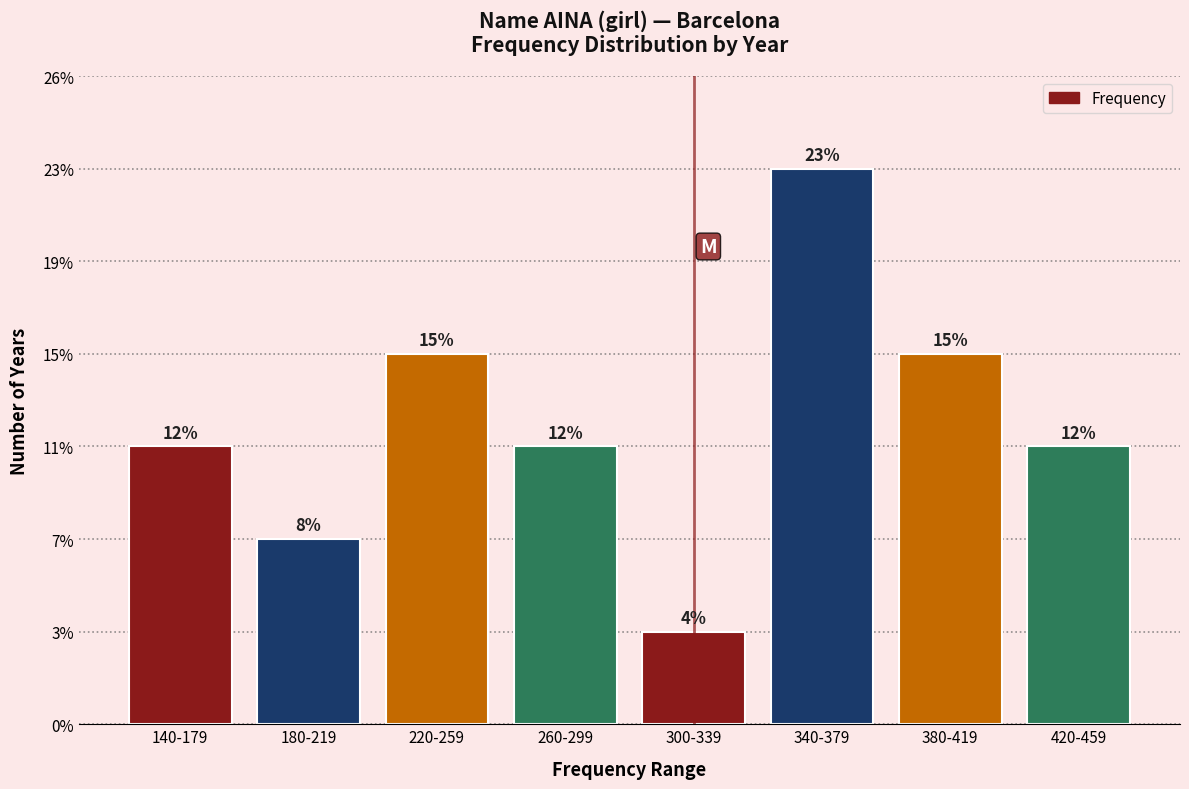

Does the chart contain any negative values?

No